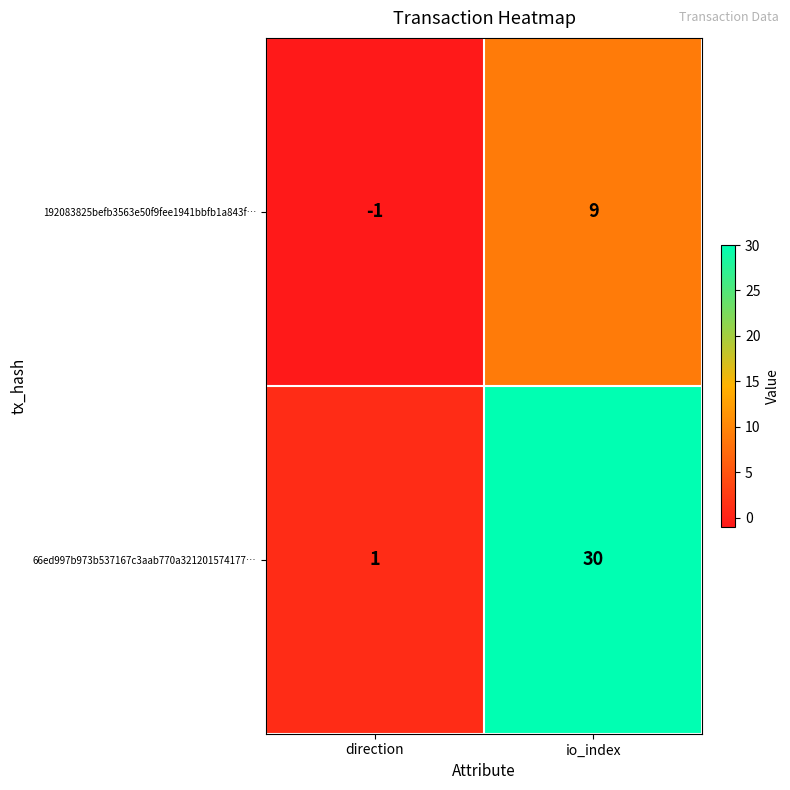

True or false: 192083825befb3563e50f9fee1941bbfb1a843f… has a value of -1 at direction.

True